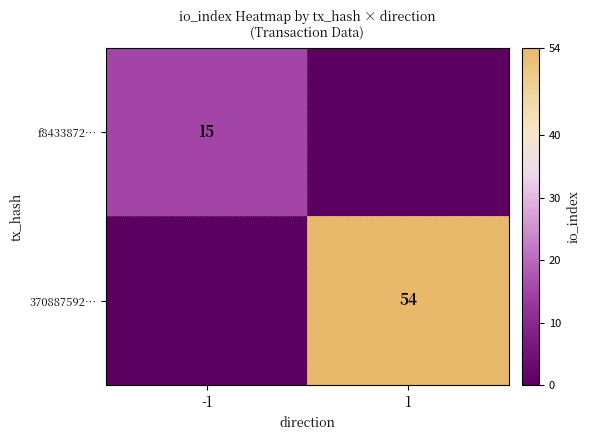

The f8433872… series shows 26 at -1. True or false?

False